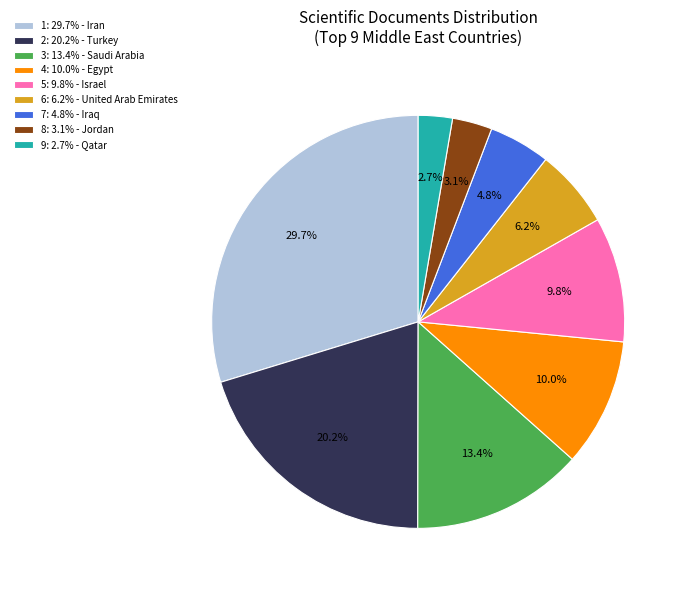

Does any single category account for the majority?

No